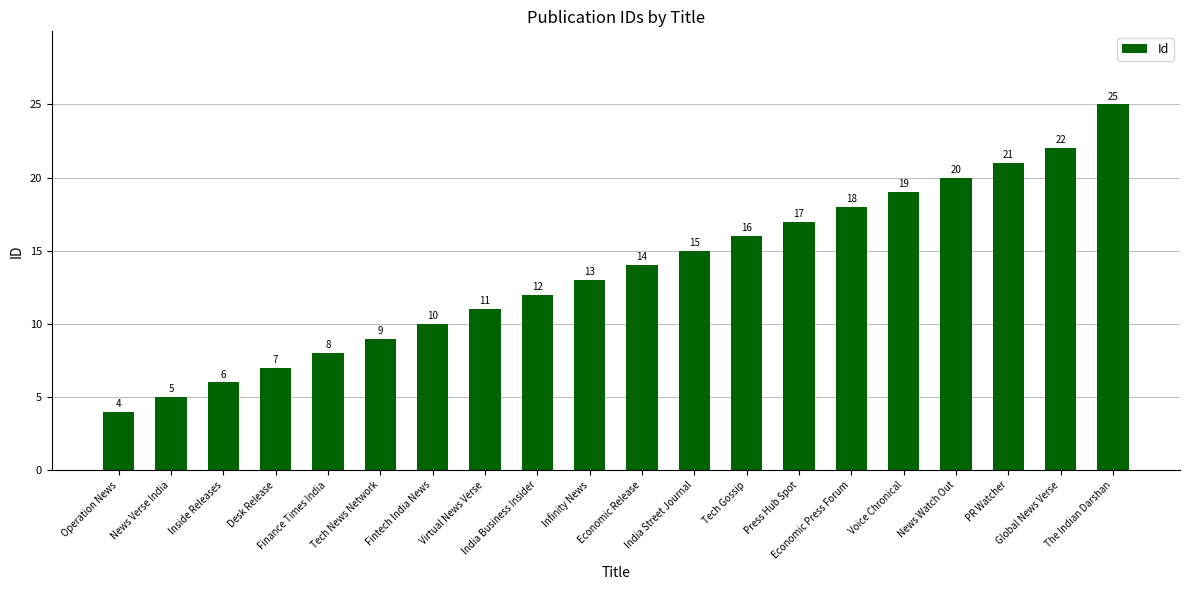

Are the bars grouped side by side (vs. stacked)?

No